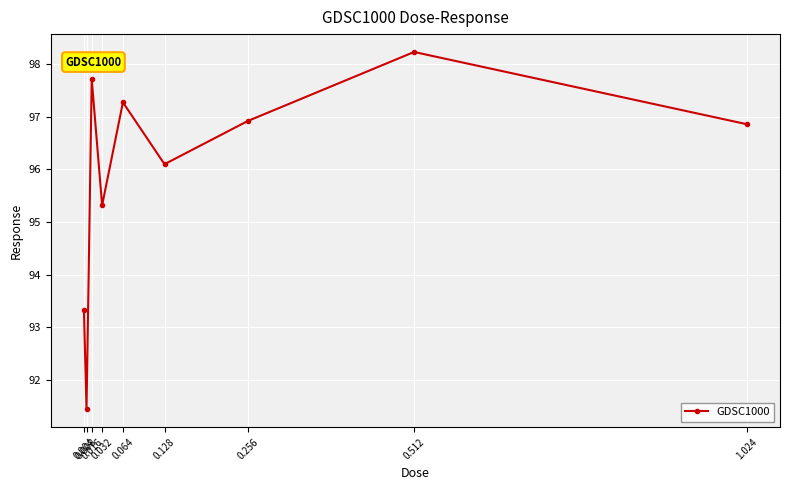

What is the value of the 8th point from the left?

98.2